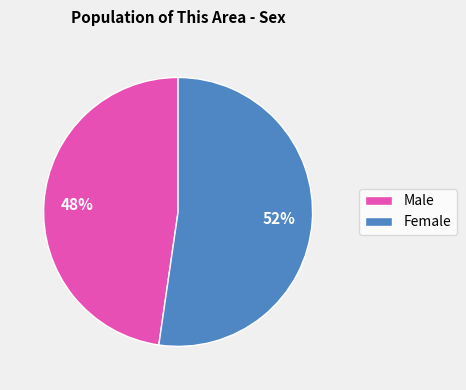

Approximately how many times larger is the value at Male compared to Female?

0.9